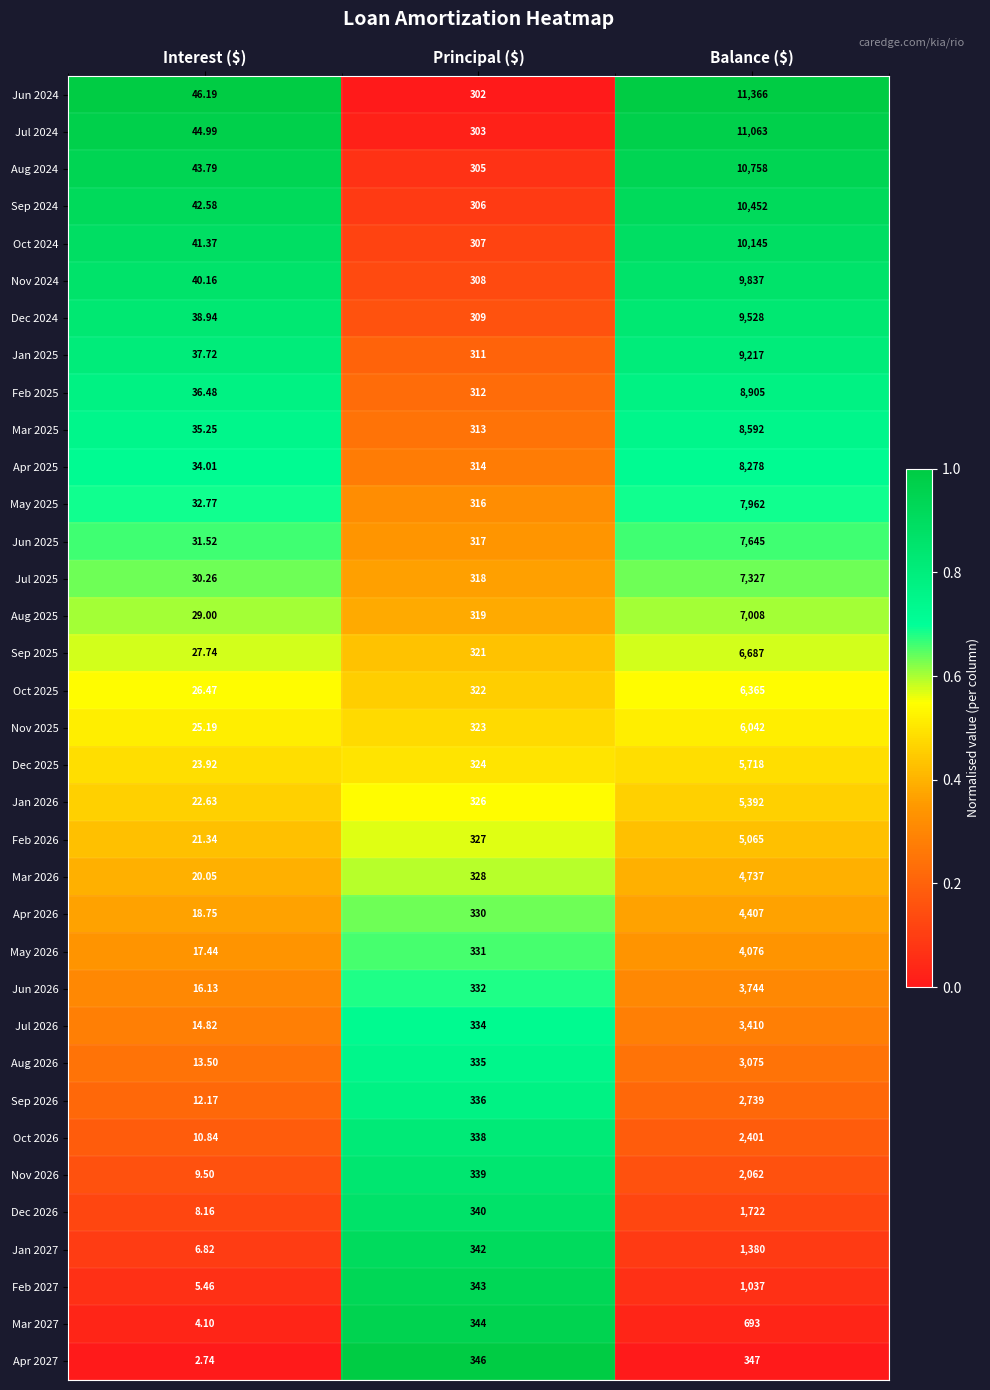

At which category does the chart reach its minimum across all series?

Interest ($)